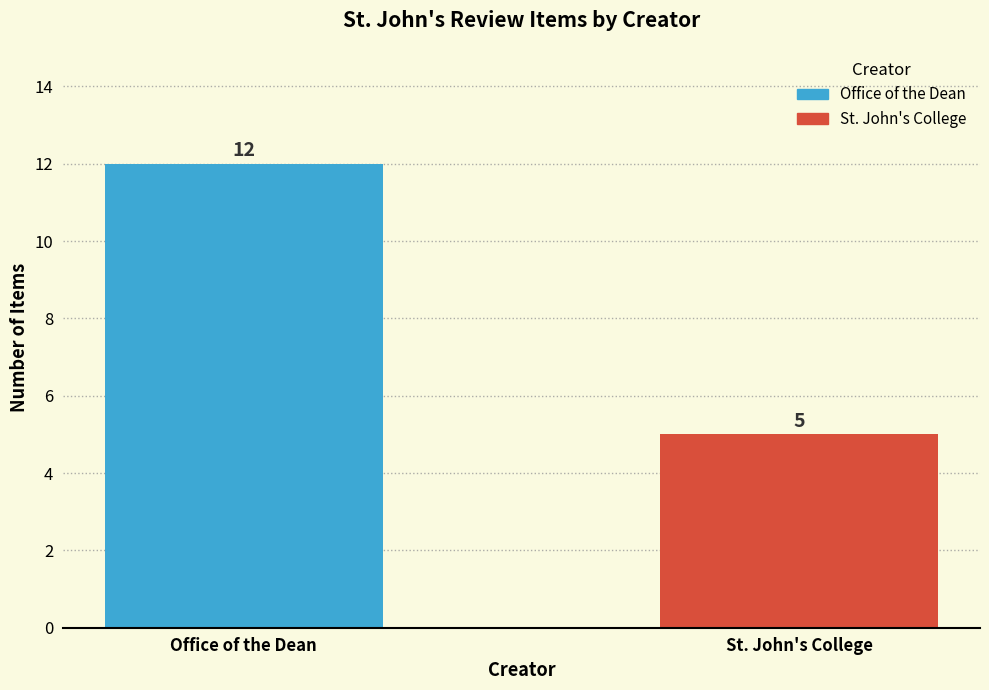

What is the difference between the values at St. John's College and Office of the Dean?

7